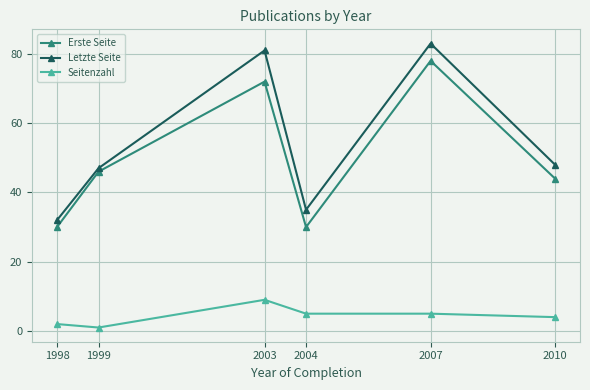

At which label is Letzte Seite closest to 57?

2010